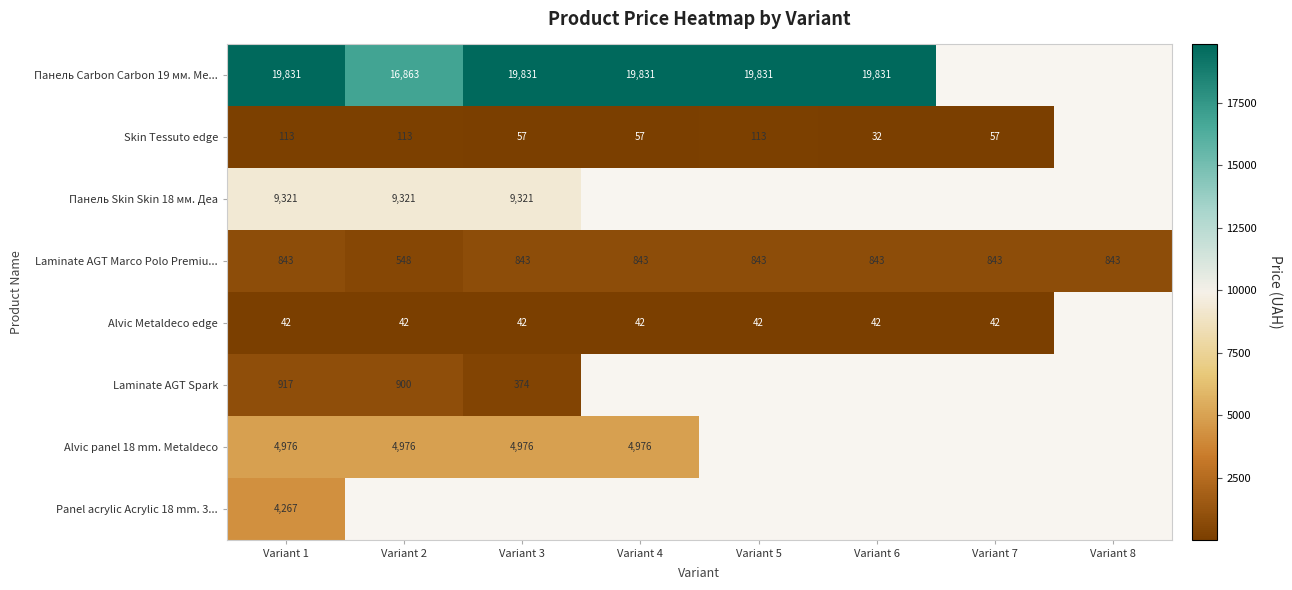

At which category is the sum across all series the highest?

Variant 1